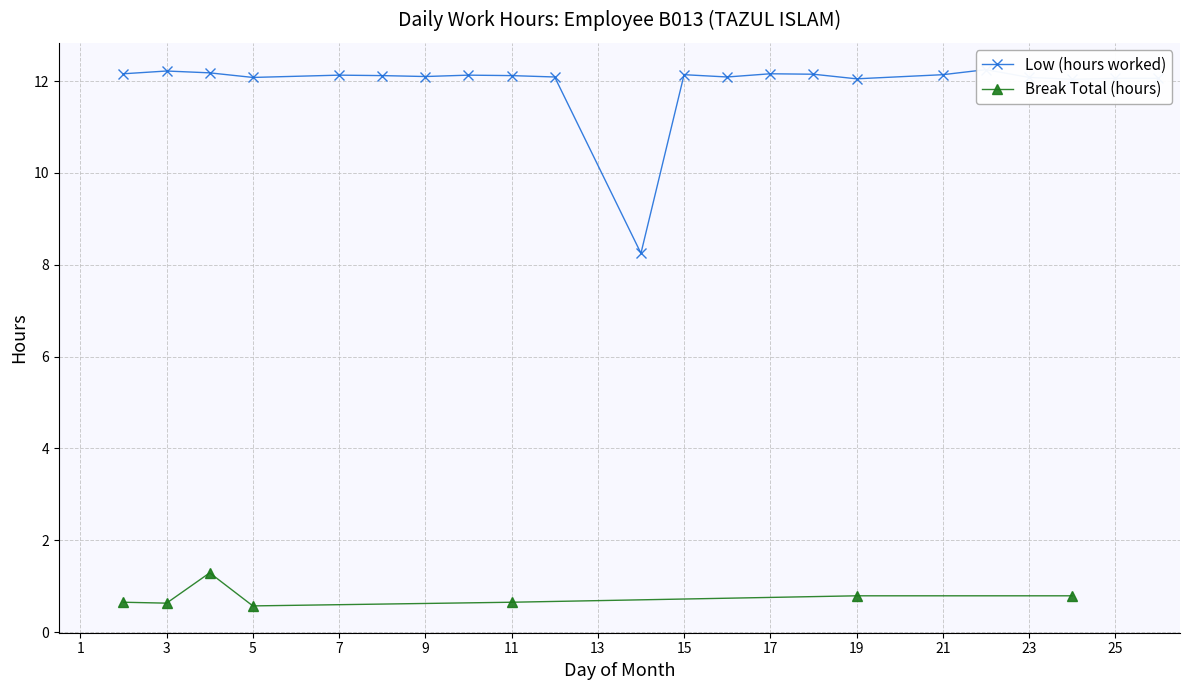

True or false: Break Total (hours) has more than 2 interior local peaks.

False